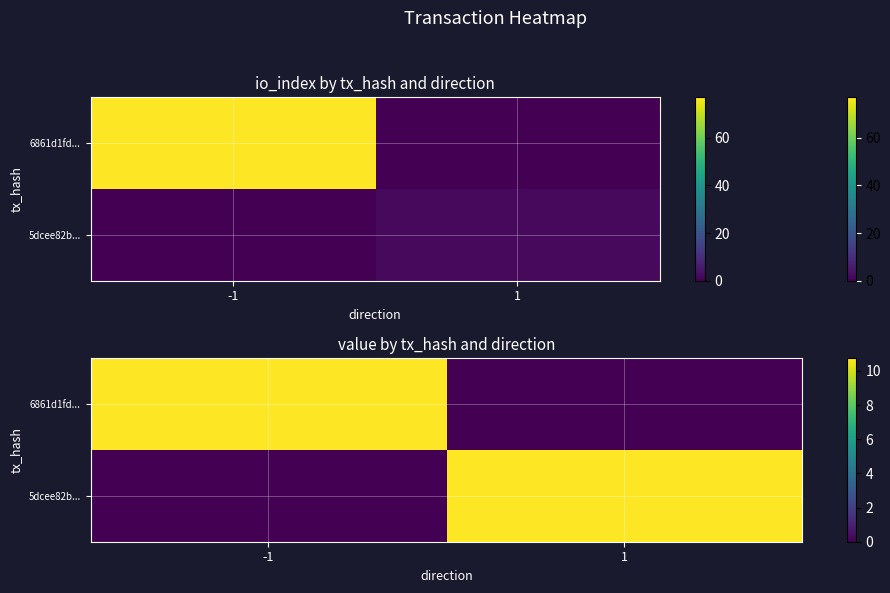

How many values in the 6861d1fd... series are below 10?

1